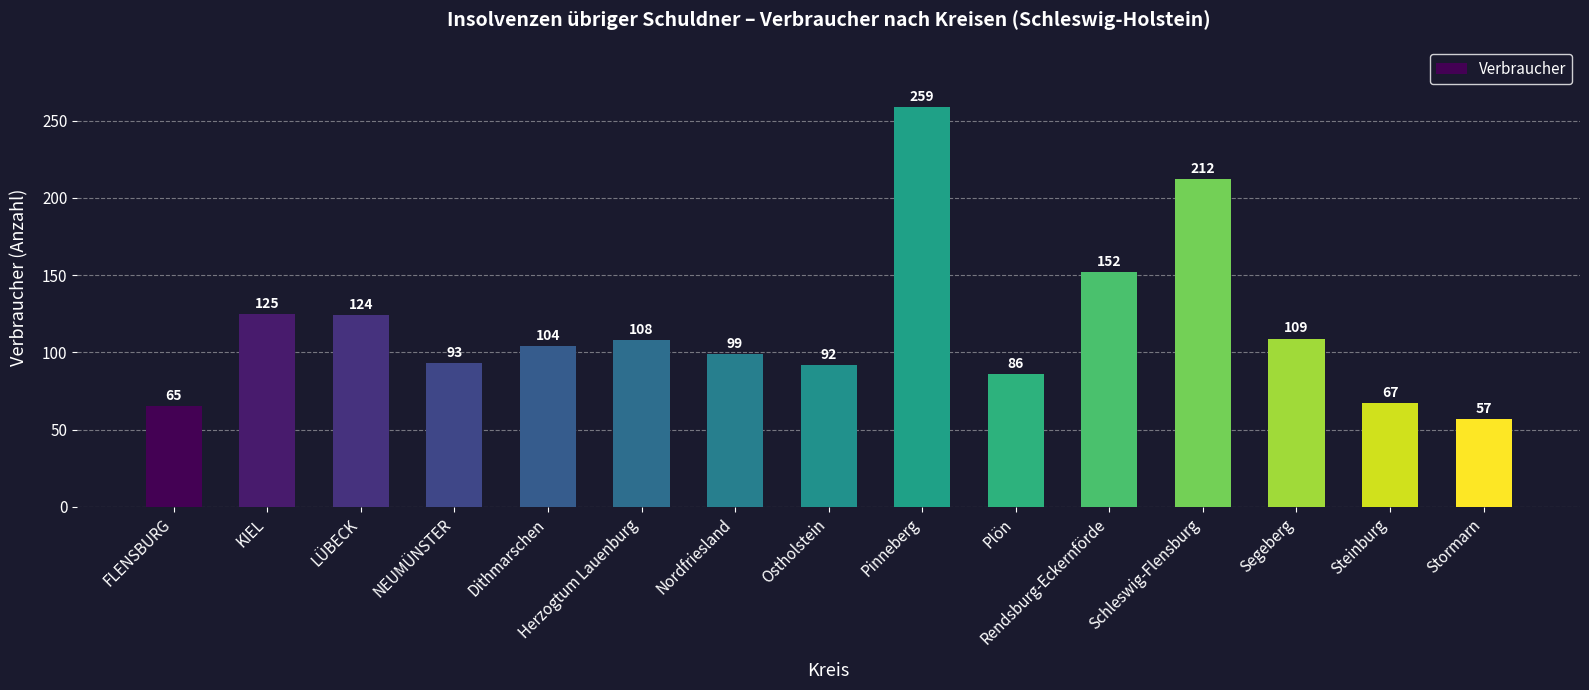

True or false: the data shows 65 at FLENSBURG.

True